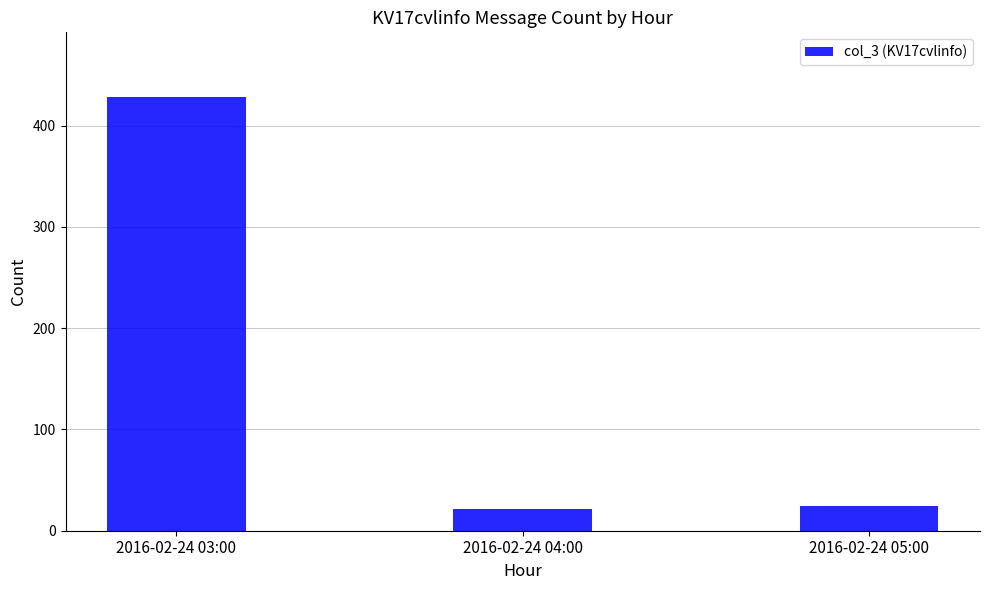

Are the bars horizontal?

No